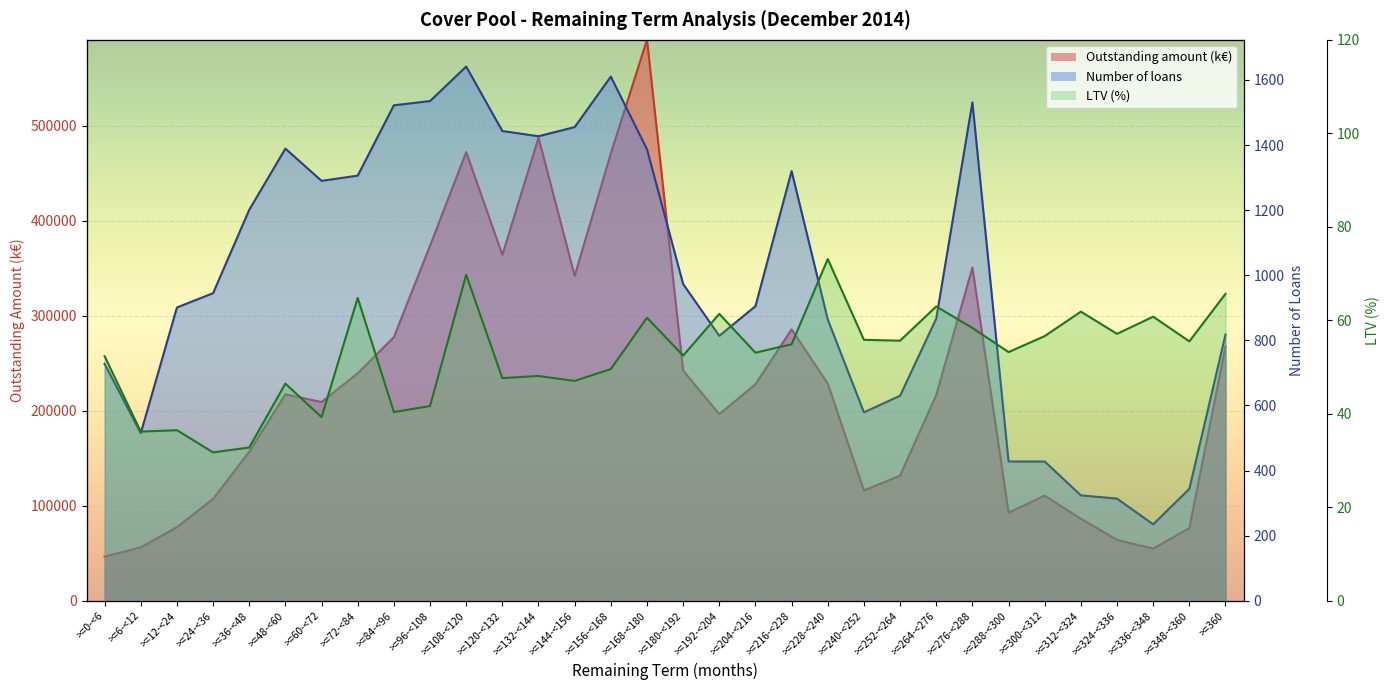

Where does the Number of loans series first go above 945?

>=36-<48